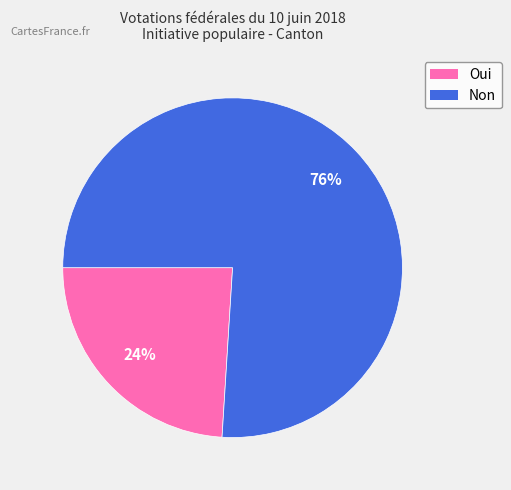

Approximately how many times larger is the value at Non compared to Oui?

3.2